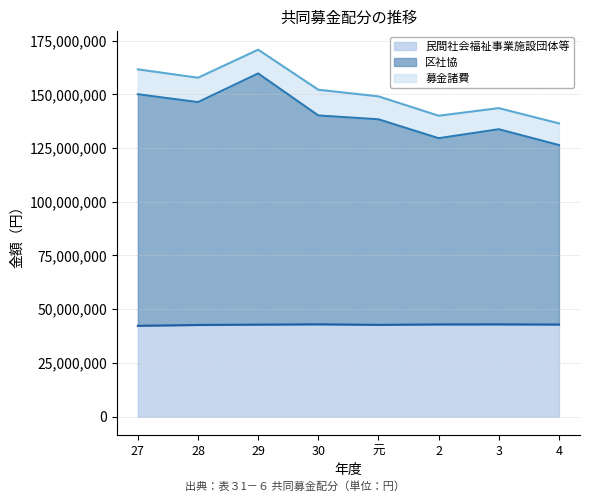

What is the minimum value for 民間社会福祉事業施設団体等?

42281000